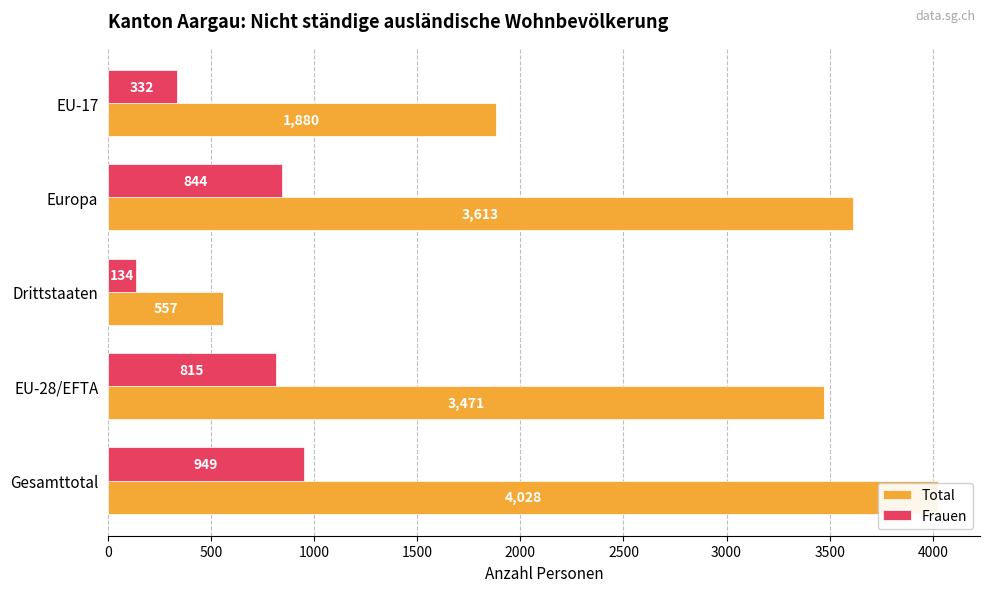

Reading right to left, list all the values displayed in this chart.

Total: 2000=1880	1500=3613	1000=557	500=3471	0=4028
Frauen: 2000=332	1500=844	1000=134	500=815	0=949